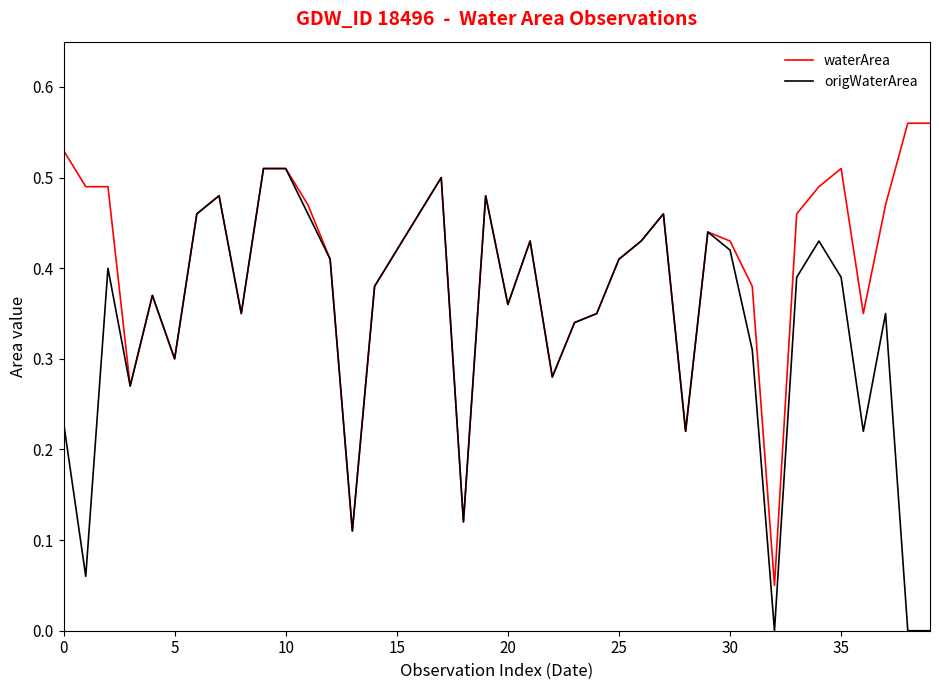

List the series in order of their overall mean, lowest first.

origWaterArea, waterArea